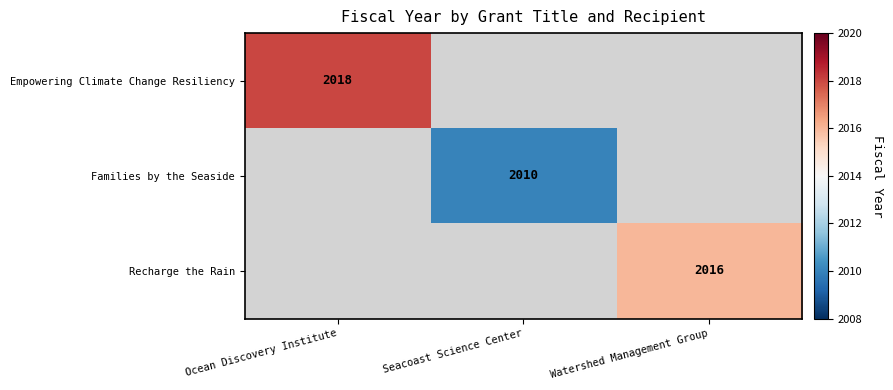

True or false: Families by the Seaside has a value of 1013.9 at Seacoast Science Center.

False